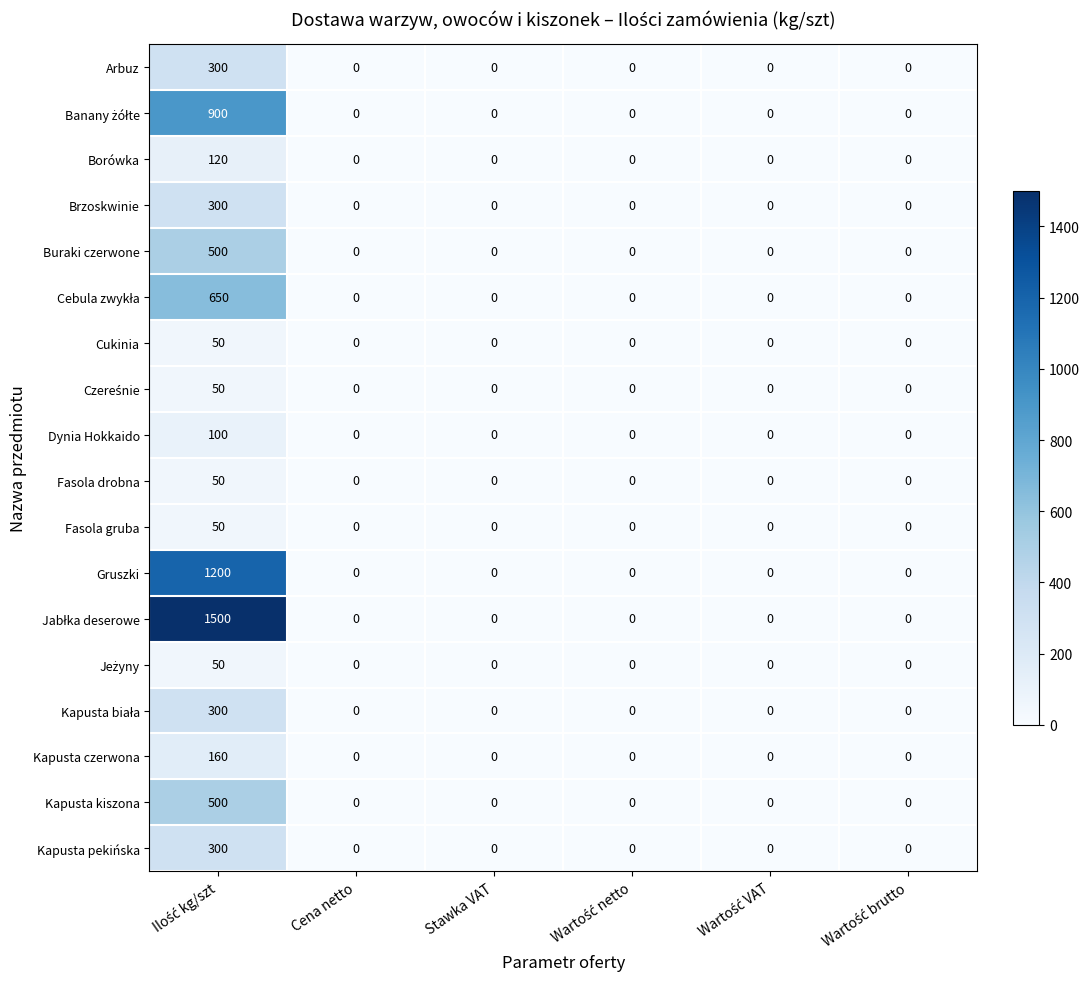

Is it true that Borówka equals -38 at Cena netto?

False